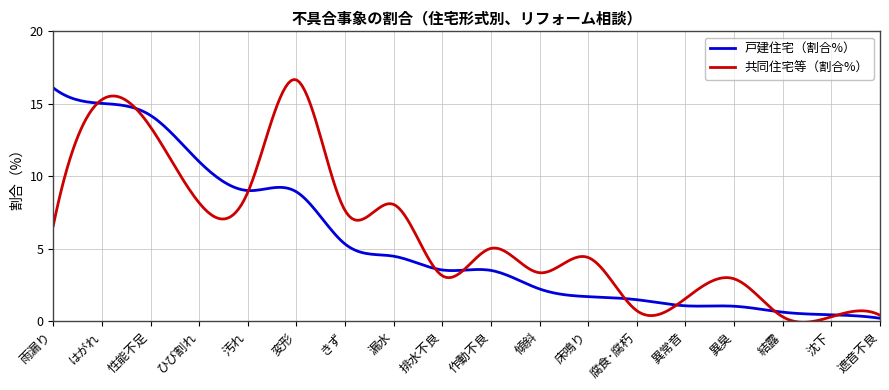

Which series has the largest range (max minus min)?

共同住宅等（割合%）